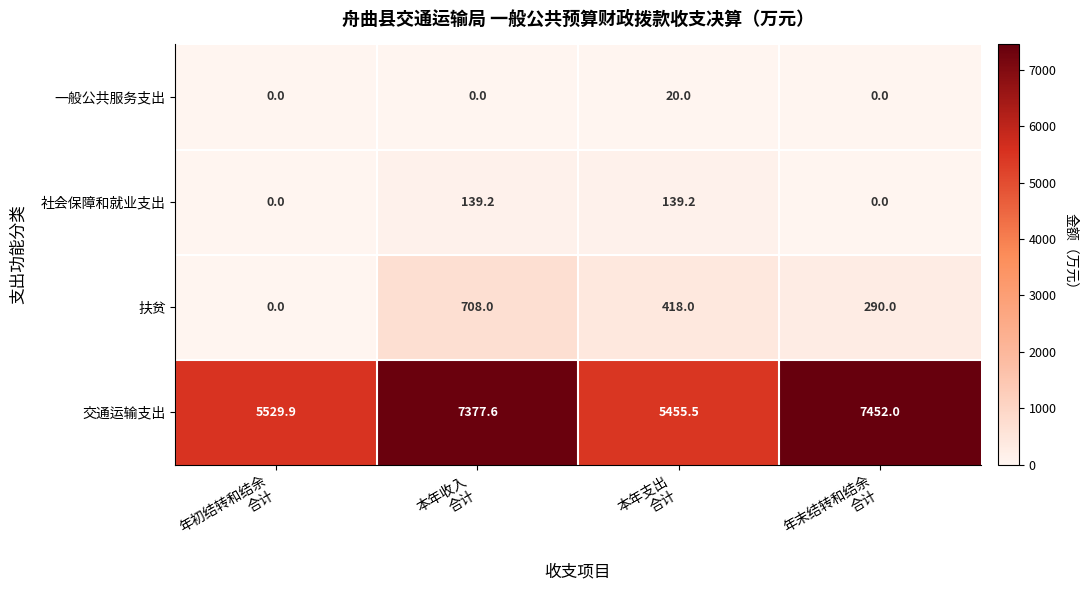

Which series has the largest total across all categories?

交通运输支出